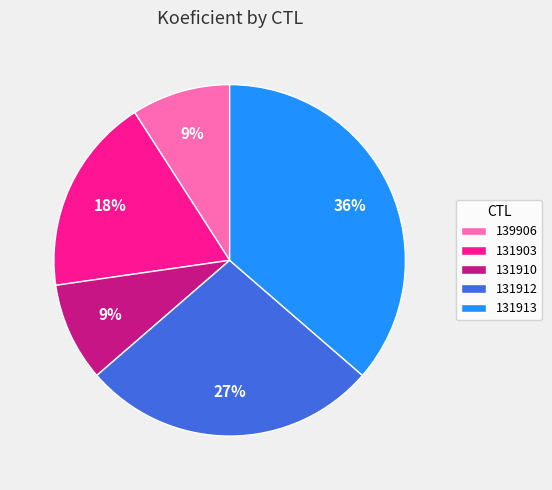

To the nearest percent, what is the difference between the largest and smallest slice percentages?

27%